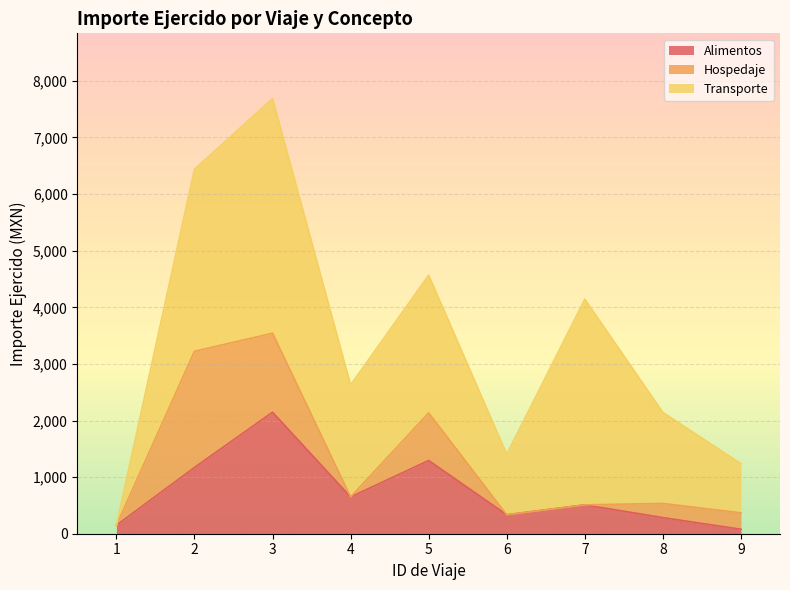

True or false: Transporte and Hospedaje intersect in this chart.

False